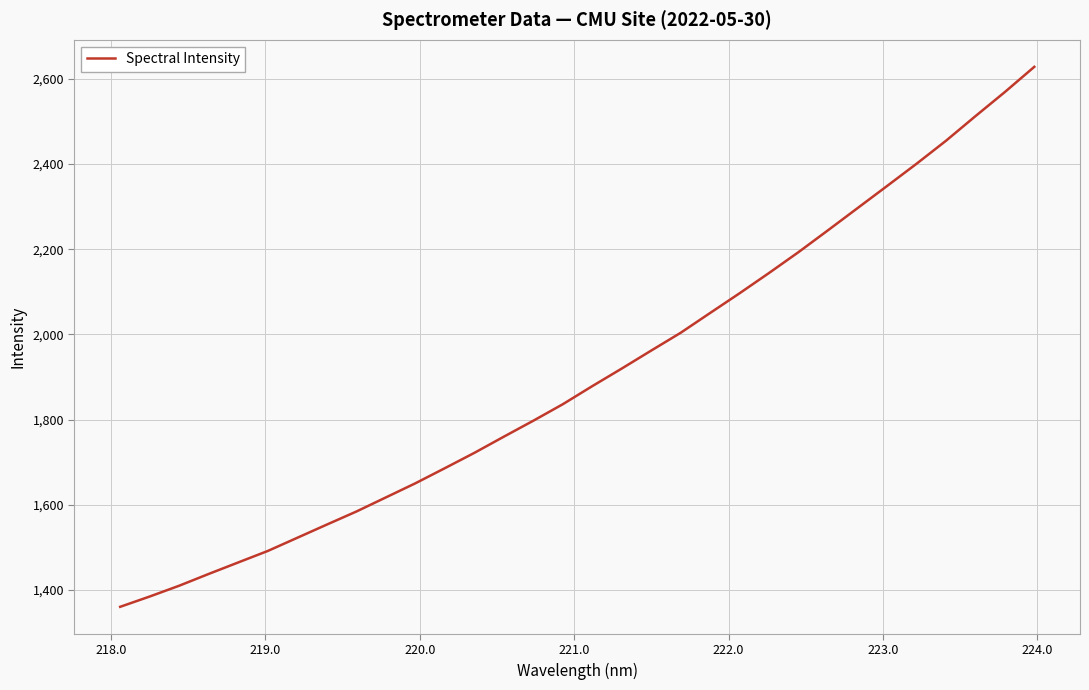

What is the maximum value shown in the chart?

2628.2